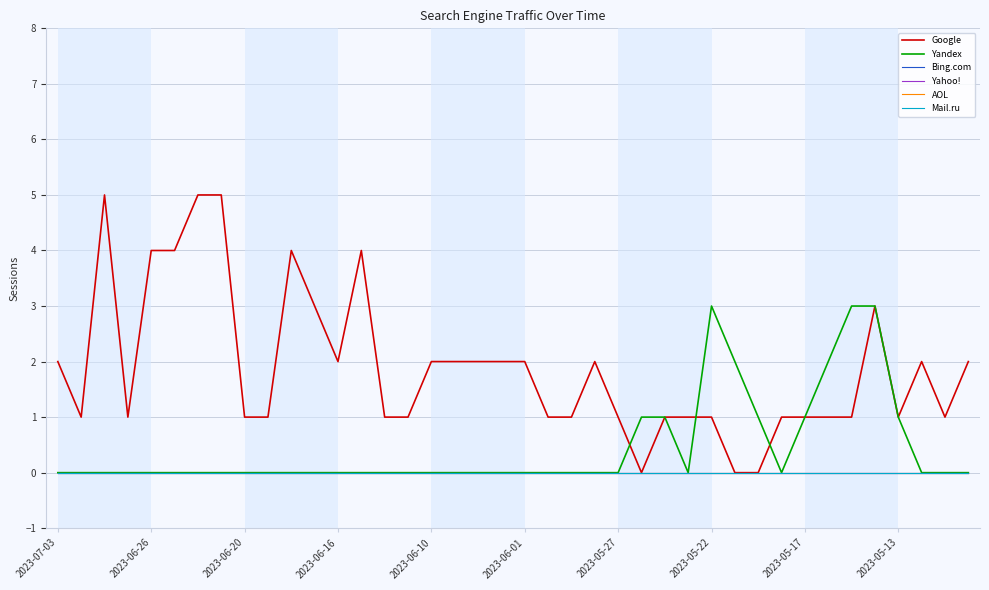

In Google, how many points are lower than both neighbors (excluding endpoints)?

6